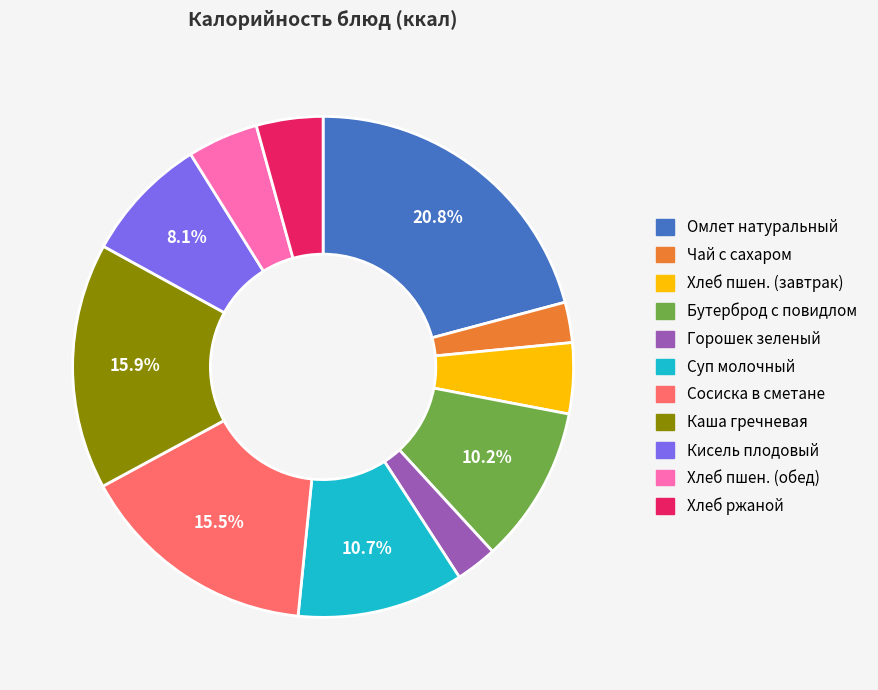

How many segments does this pie chart have?

11